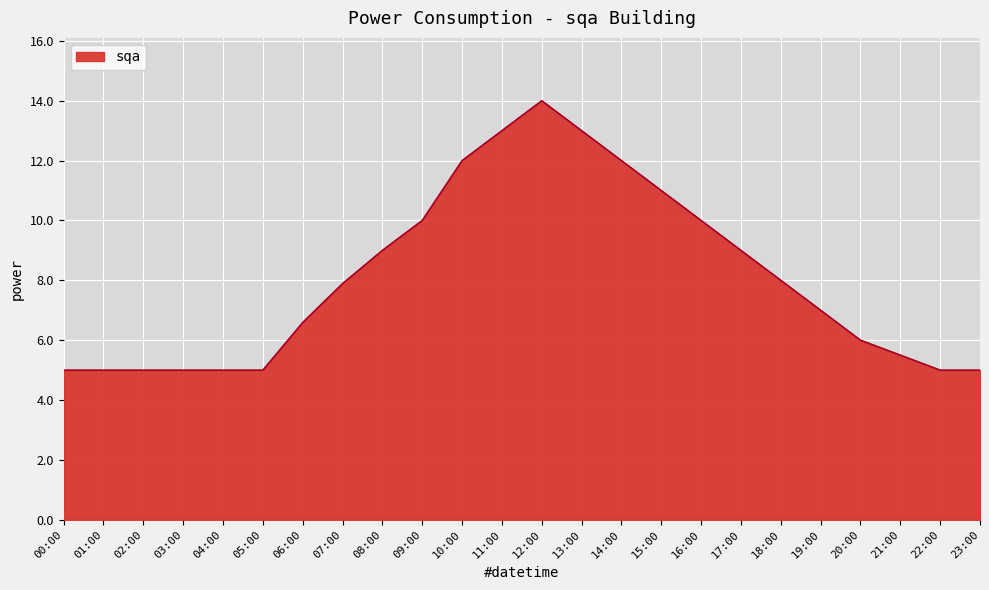

What position from the right is 01:00?

23